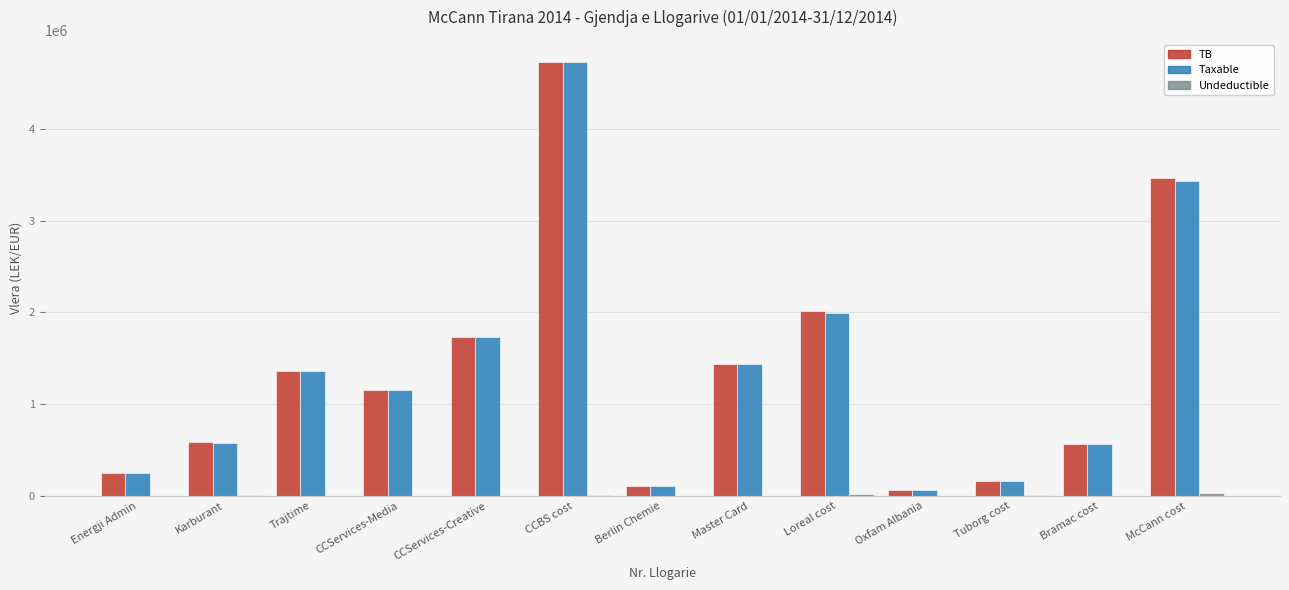

Which series changed the most between Berlin Chemie and McCann cost?

TB